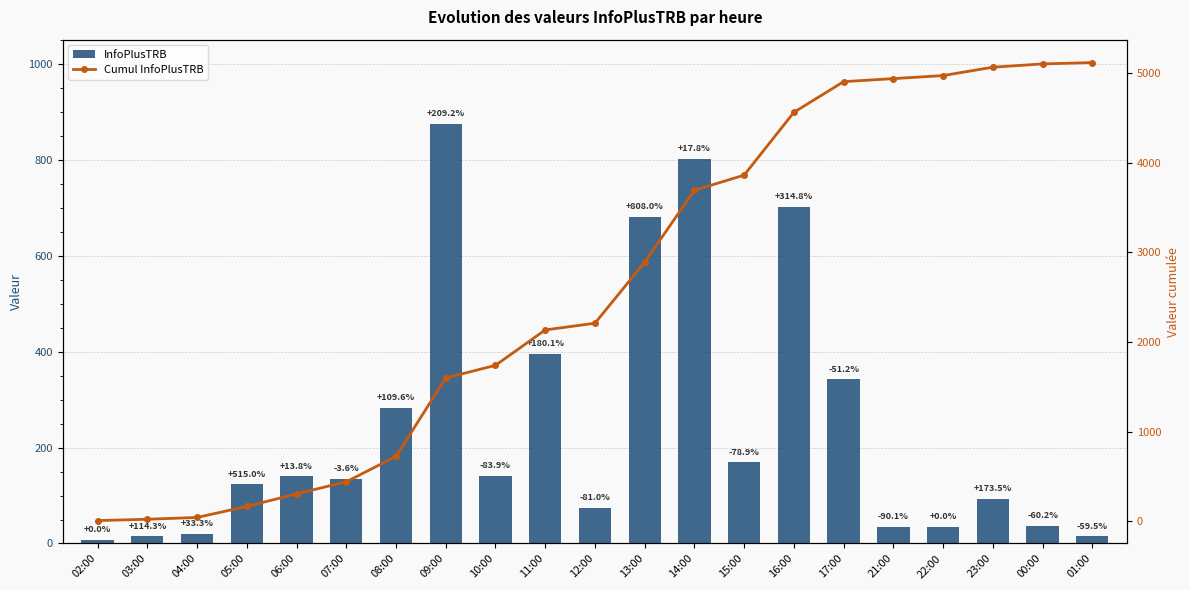

At which label is InfoPlusTRB closest to 441?

11:00